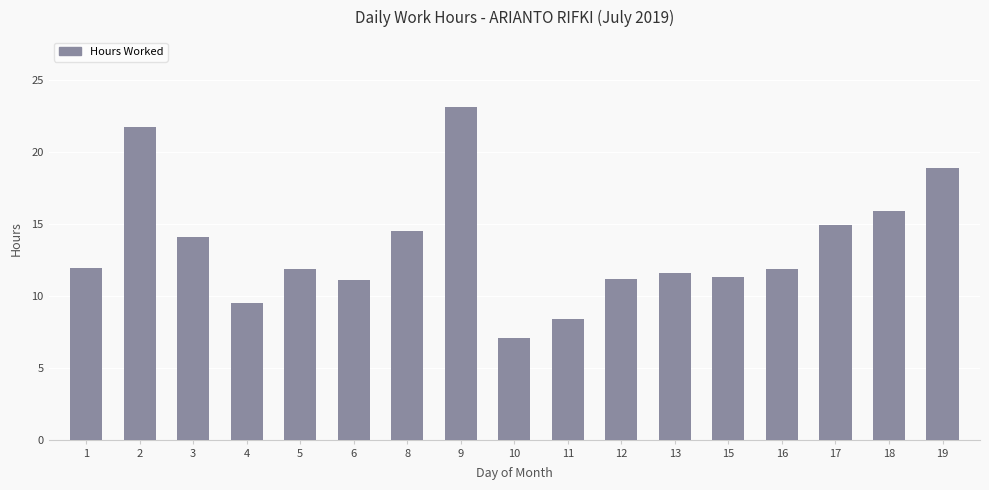

Approximately how many times larger is the value at 17 compared to 12?

1.3